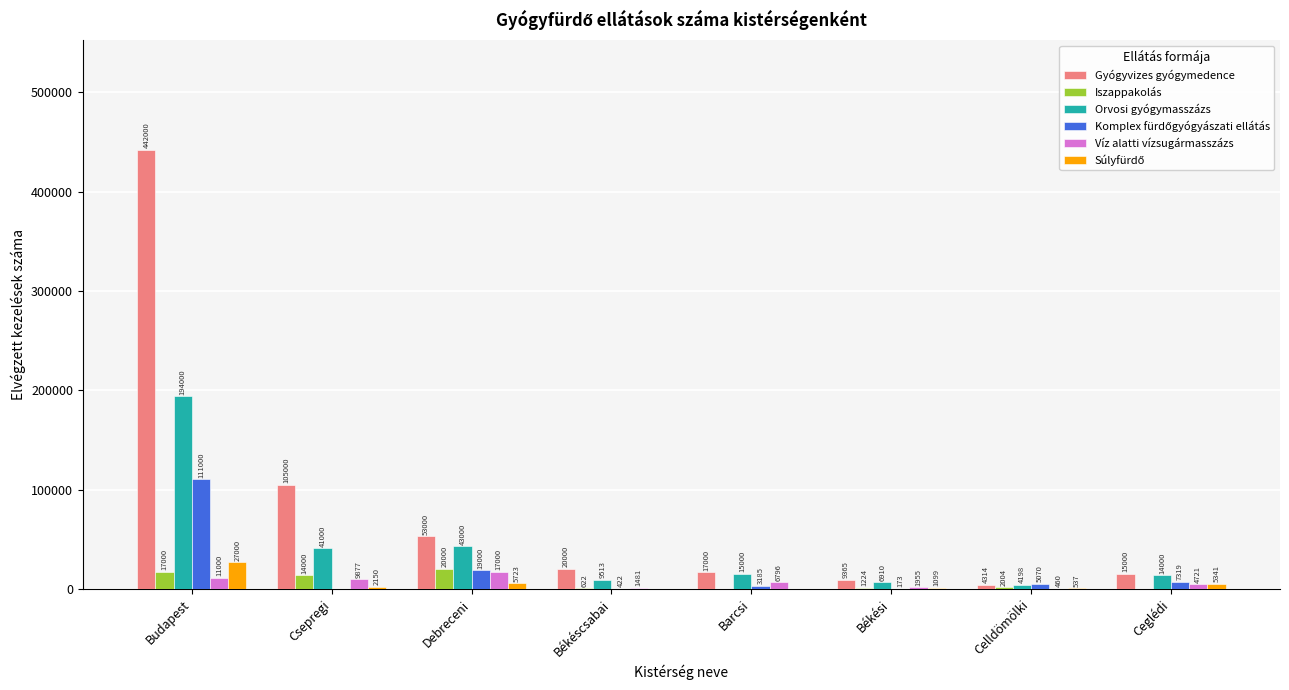

Which series has the largest total across all categories?

Gyógyvizes gyógymedence